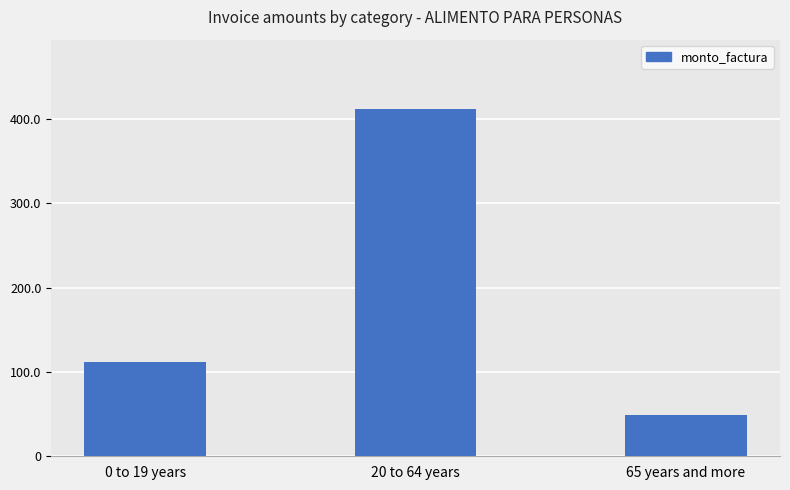

Does the chart contain any negative values?

No